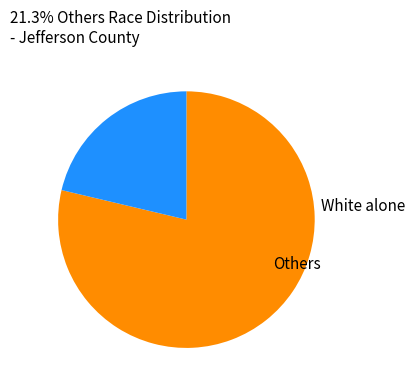

Is there any slice that represents more than half of the pie?

Yes